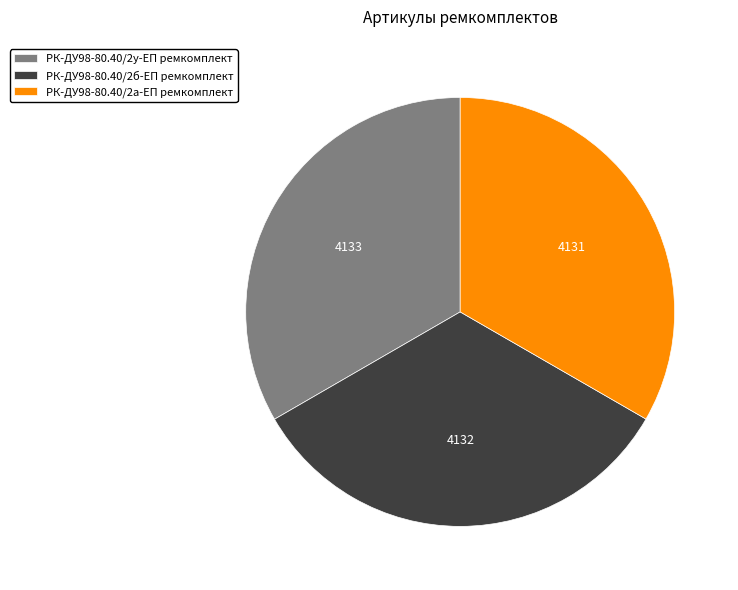

Is there a majority slice in this chart?

No